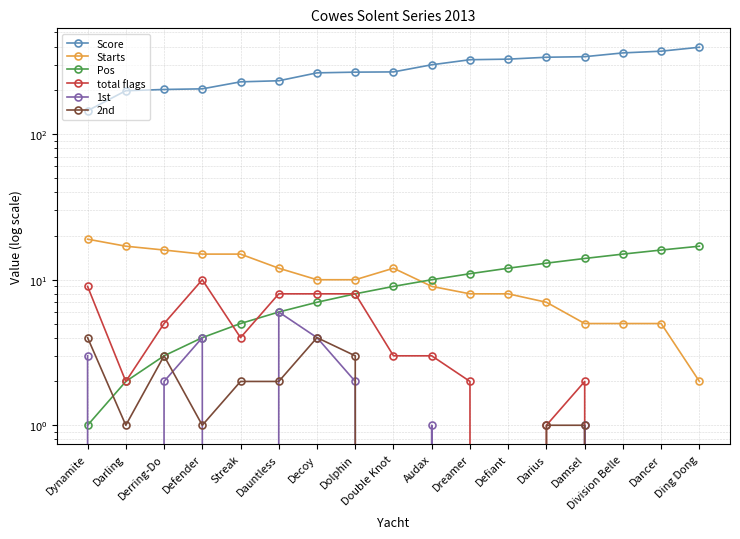

What is the difference between the Score values at Decoy and Dolphin?

3